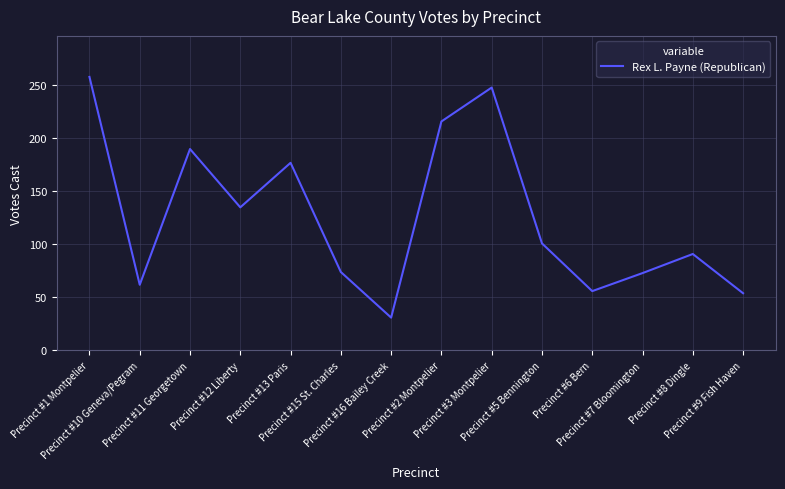

What is the sum of all values?

1766